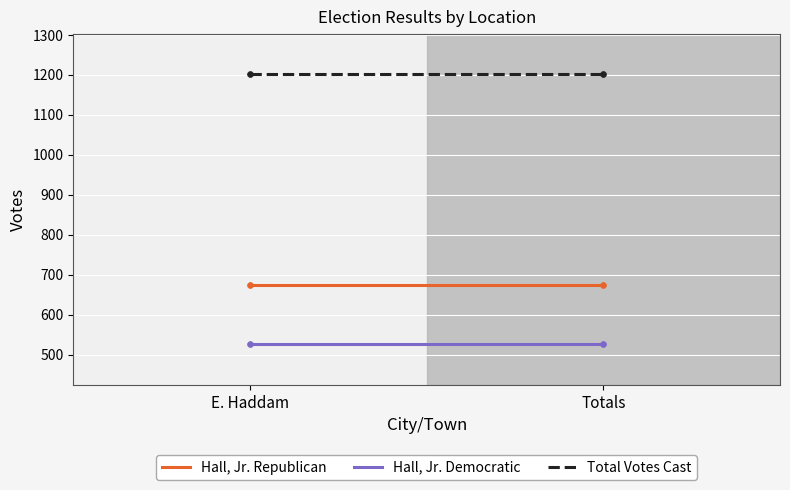

What are all the series names shown in the legend?

Hall, Jr. Republican, Hall, Jr. Democratic, Total Votes Cast